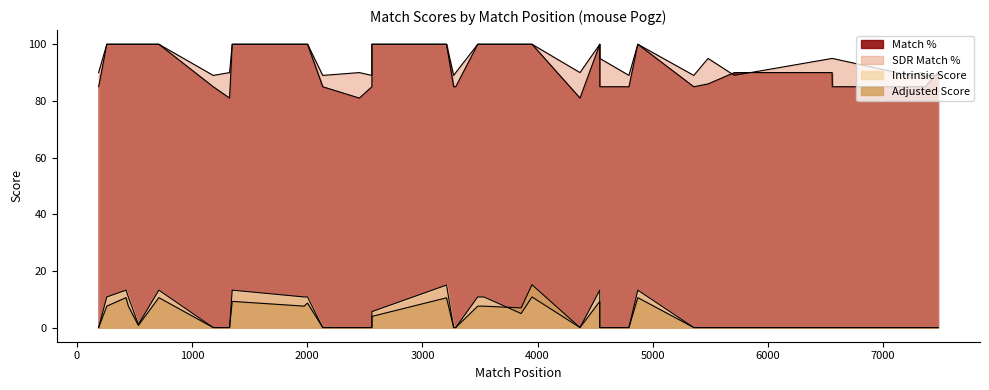

True or false: Adjusted Score and SDR Match % cross at least once.

False